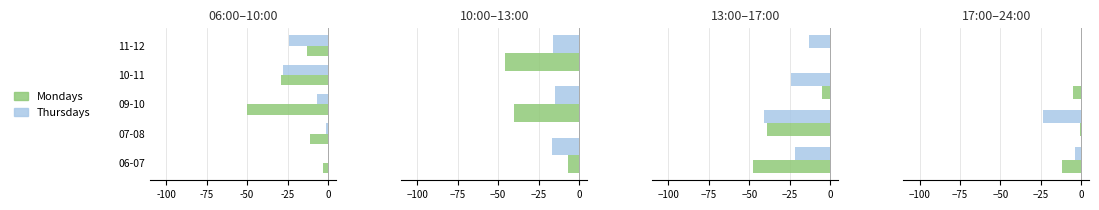

Which series has the largest total across all categories?

Mondays